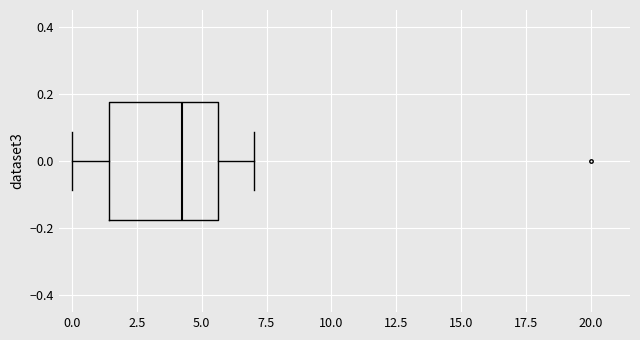

Read this box plot against the x-axis: the position of the median line, the range covered by the box, and the ends of both whiskers. The values are not printed on the chart, so give them approximately, as read against the axis.

median 4.0, box 1.5 to 5.5, whiskers 0.0 to 7.0